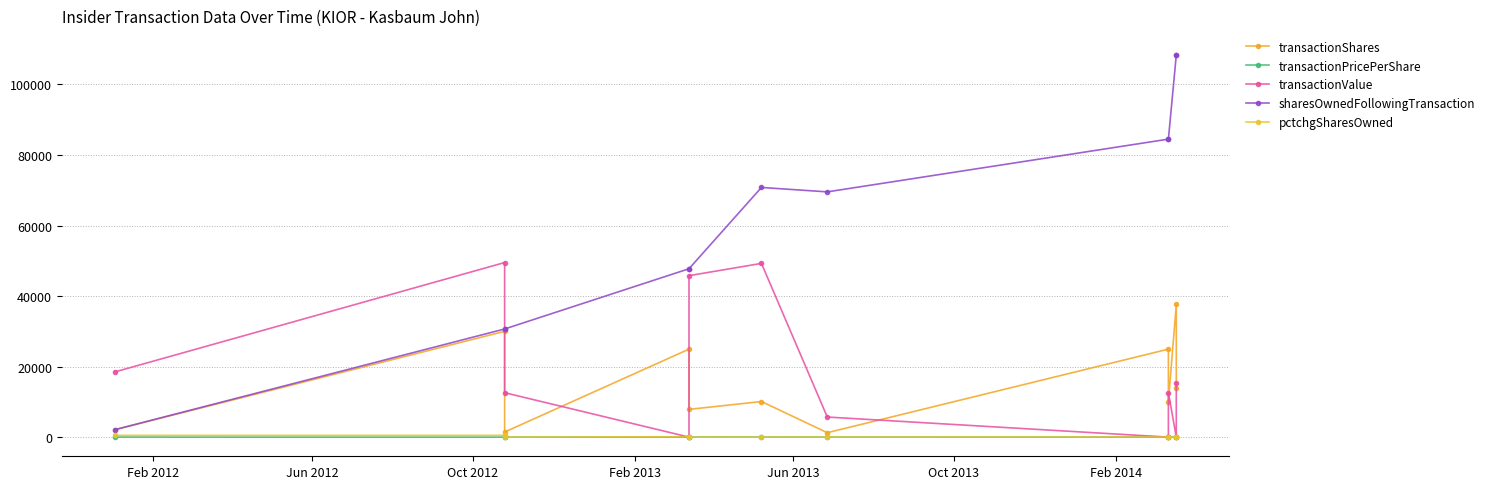

What are all the series names shown in the legend?

transactionShares, transactionPricePerShare, transactionValue, sharesOwnedFollowingTransaction, pctchgSharesOwned